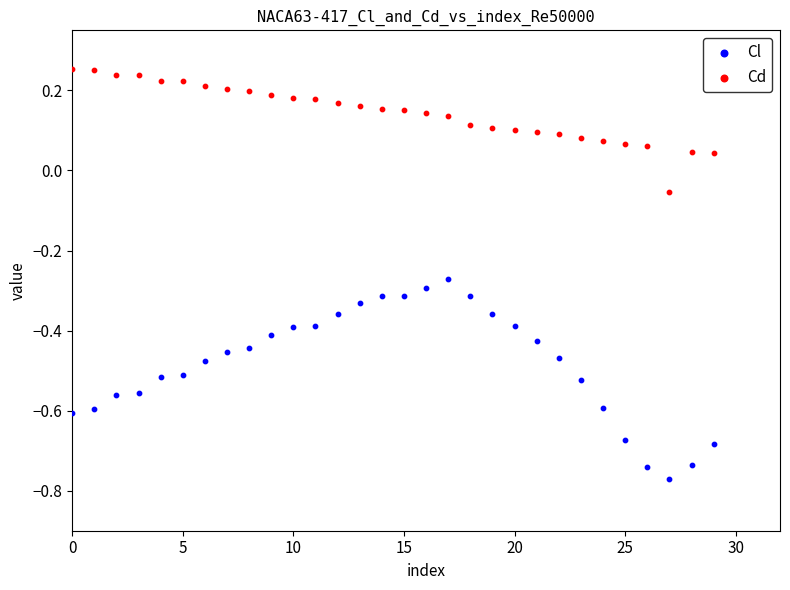

Which series reaches the maximum Y coordinate?

Cd